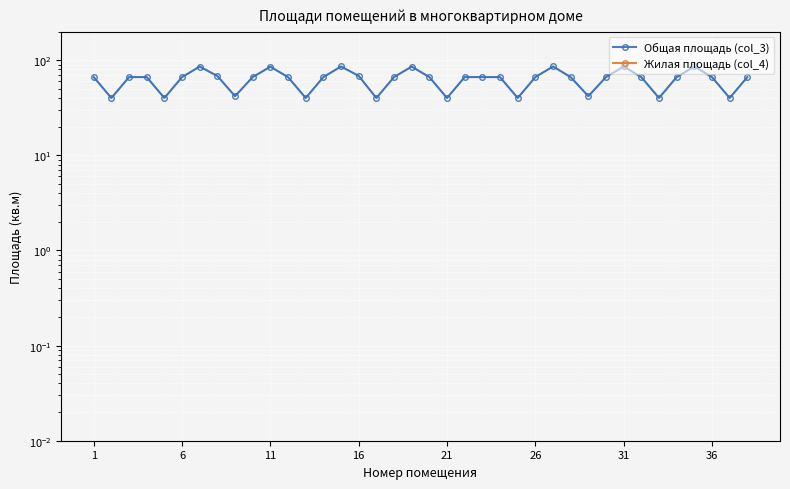

True or false: Общая площадь (col_3) and Жилая площадь (col_4) intersect in this chart.

False